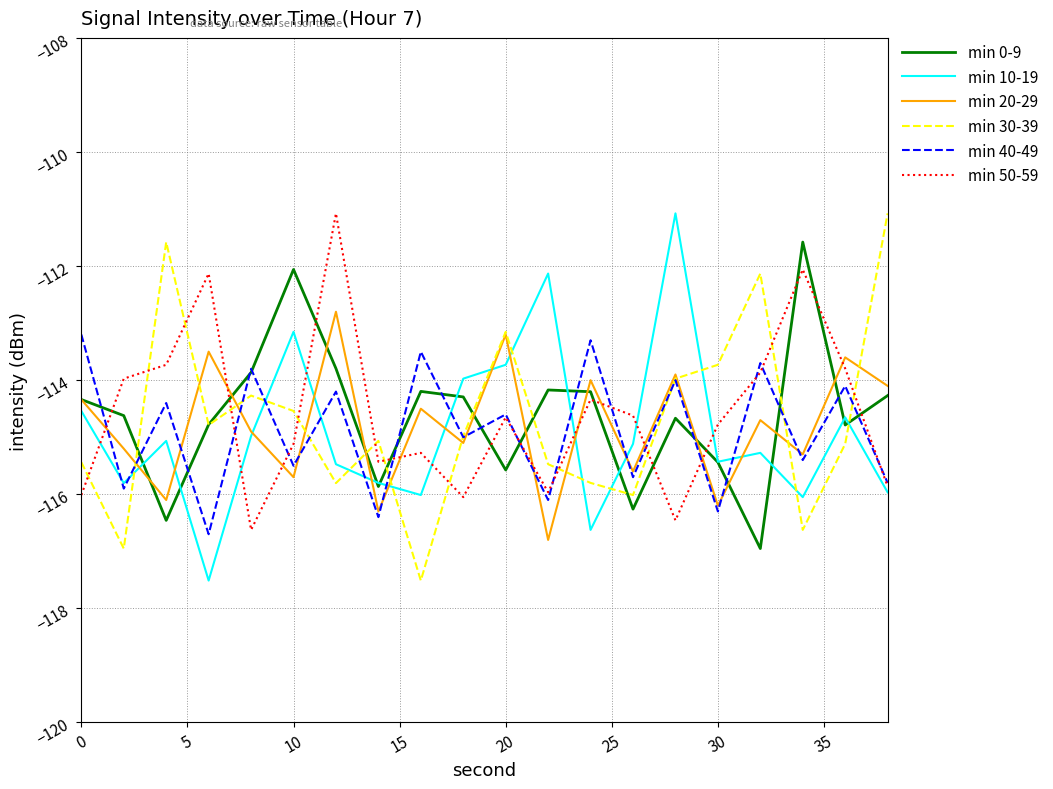

What is the lowest value of the min 20-29 series?

-116.8